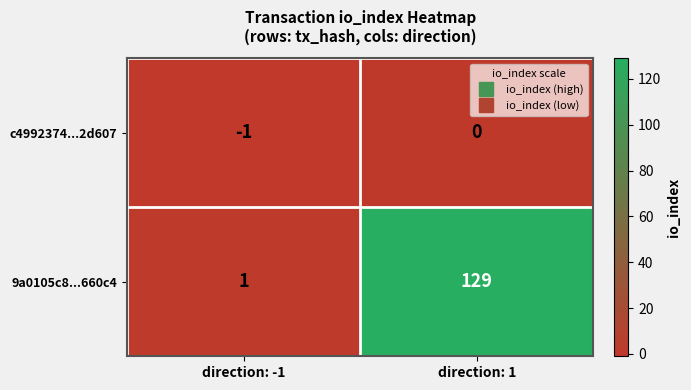

What is the sum of the 9a0105c8...660c4 values at direction: 1 and direction: -1?

130